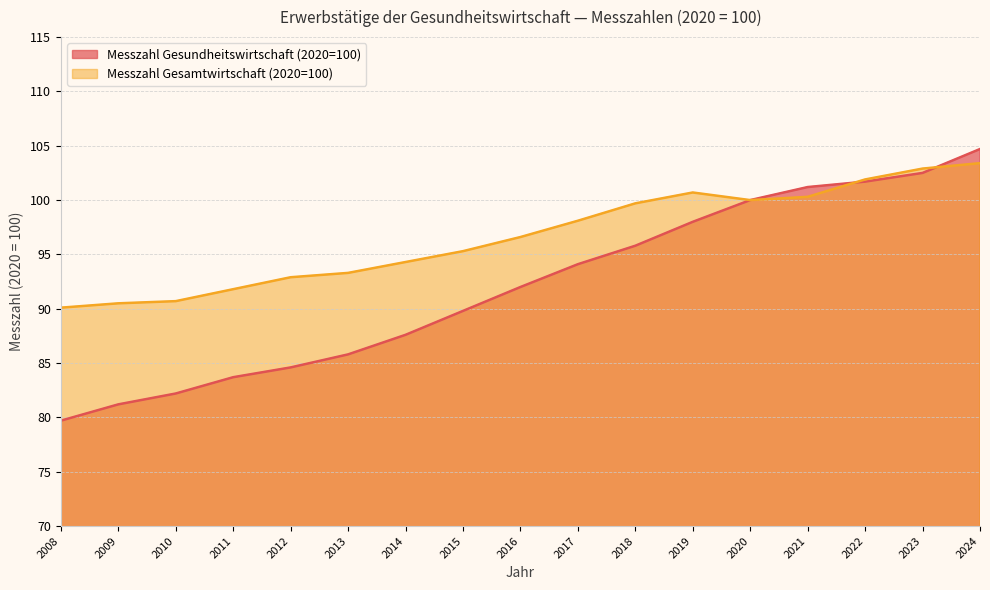

What is the difference between the Messzahl Gesamtwirtschaft (2020=100) values at 2011 and 2009?

1.3